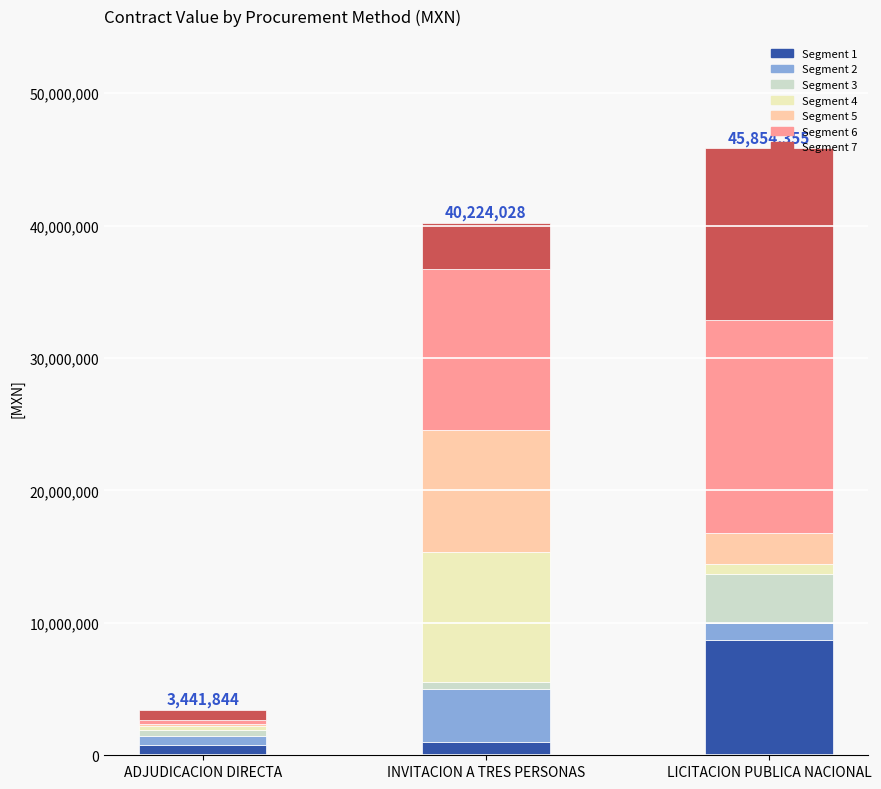

Which category has the highest value in the Segment 1 series?

LICITACION PUBLICA NACIONAL